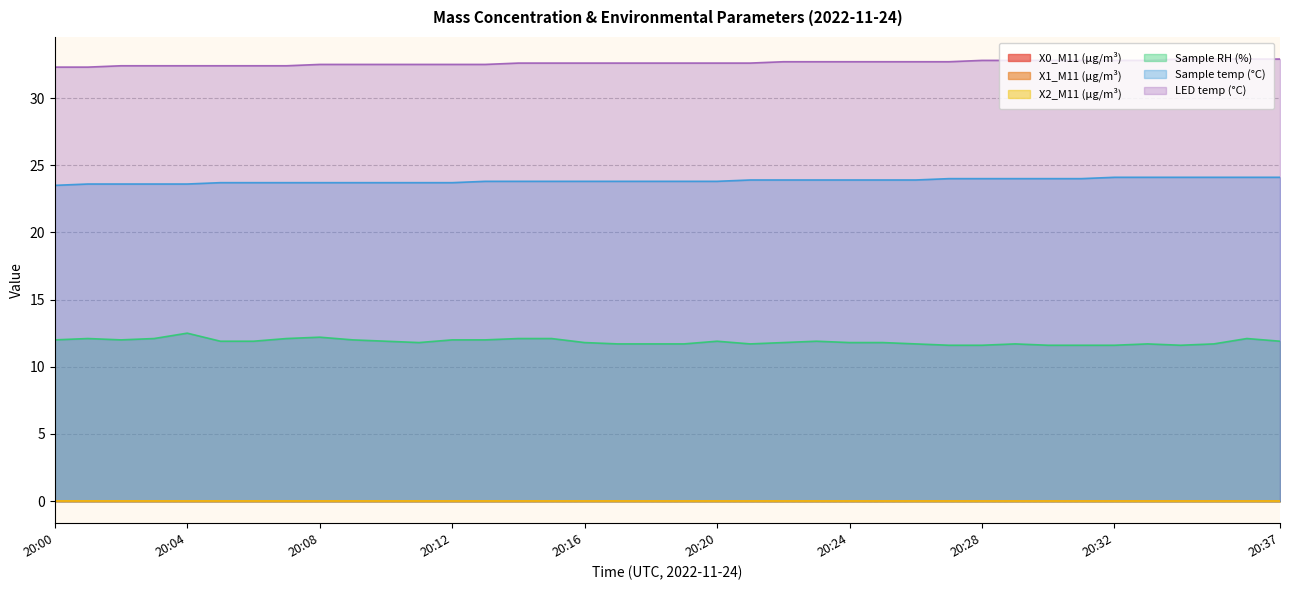

True or false: Sample RH (%) has more than 1 points higher than both neighbors.

True